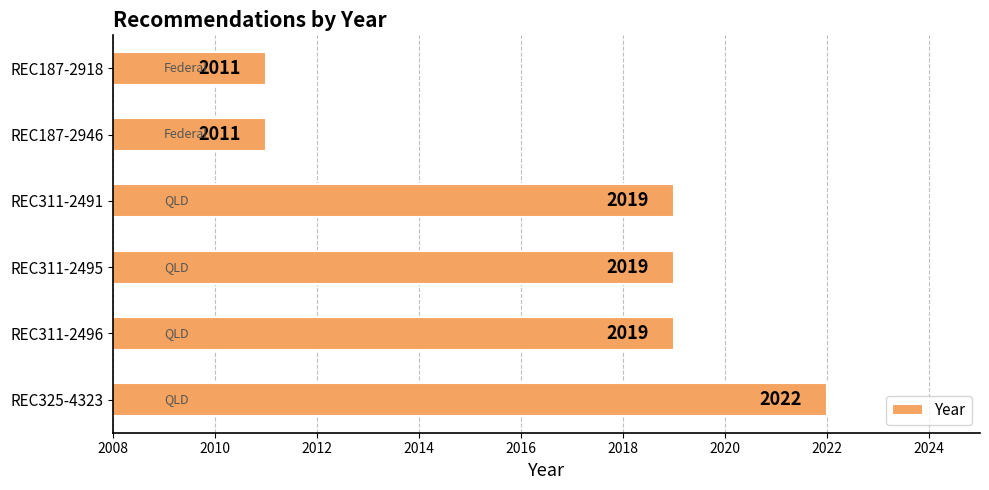

The value at REC187-2946 is 1297. True or false?

False